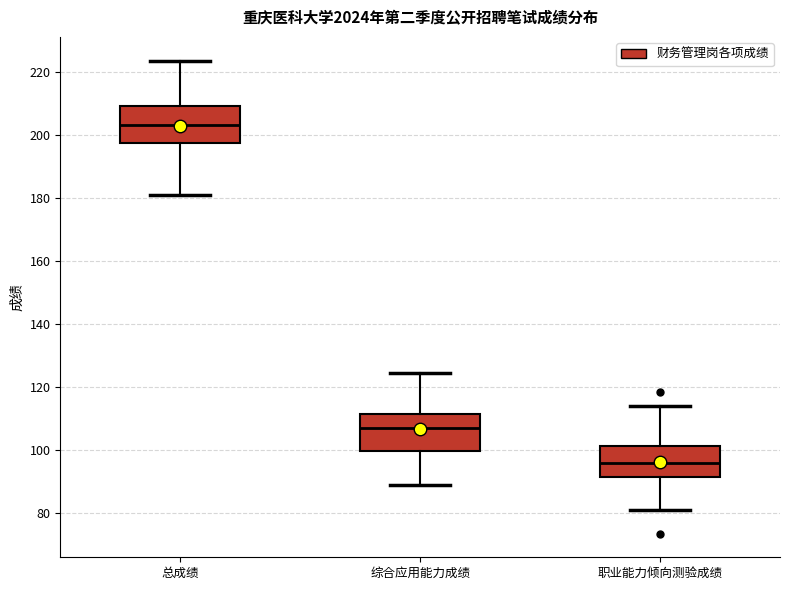

Reading left to right, read every box against the y-axis: the position of its median line, the range the box covers, and the ends of its whiskers. The values are not printed on the chart, so give them approximately, as read against the axis.

总成绩: median 204, box 198 to 210, whiskers 182 to 224
综合应用能力成绩: median 108, box 100 to 112, whiskers 90 to 124
职业能力倾向测验成绩: median 96, box 92 to 102, whiskers 82 to 114